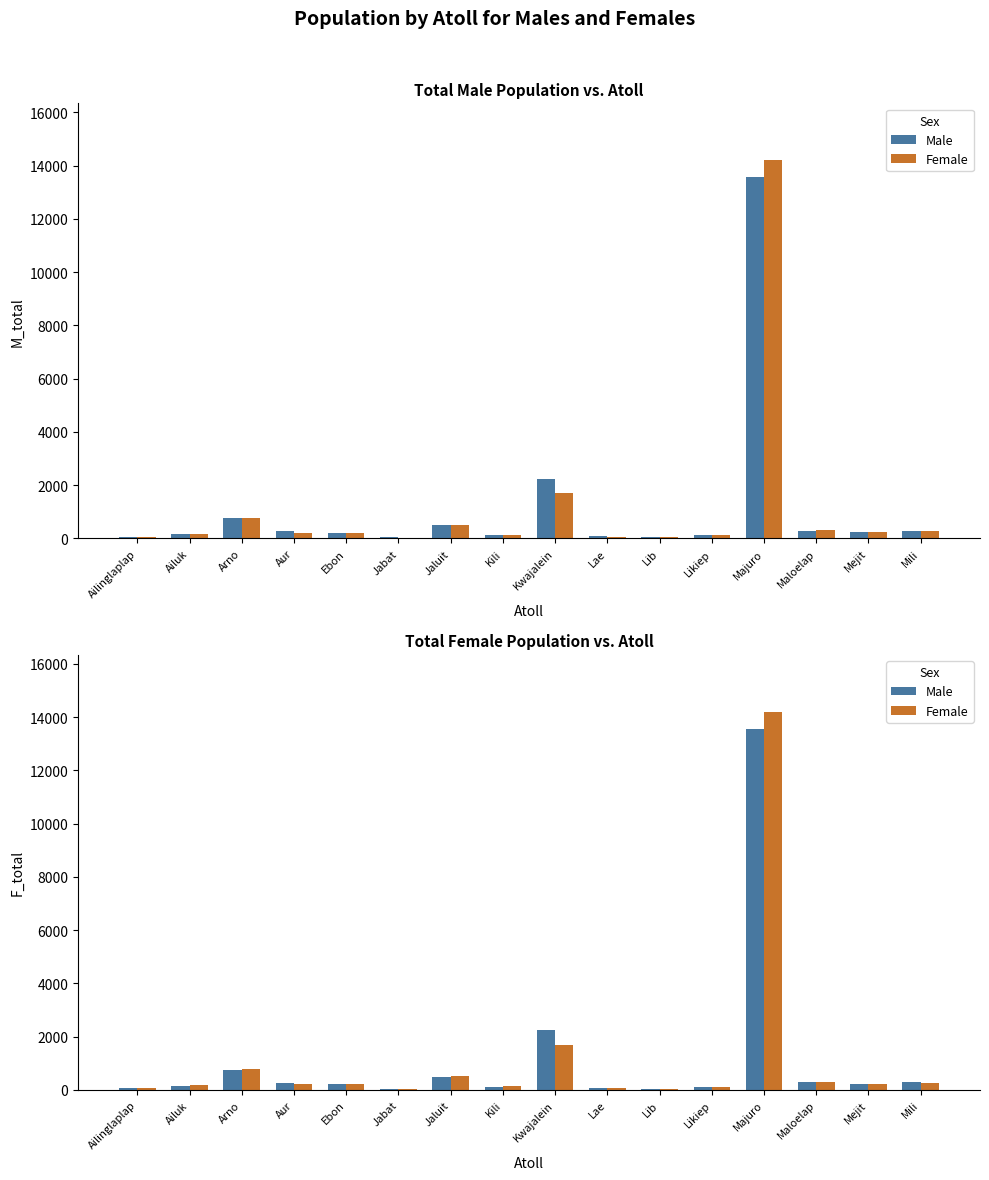

What is the greatest value displayed?

14211